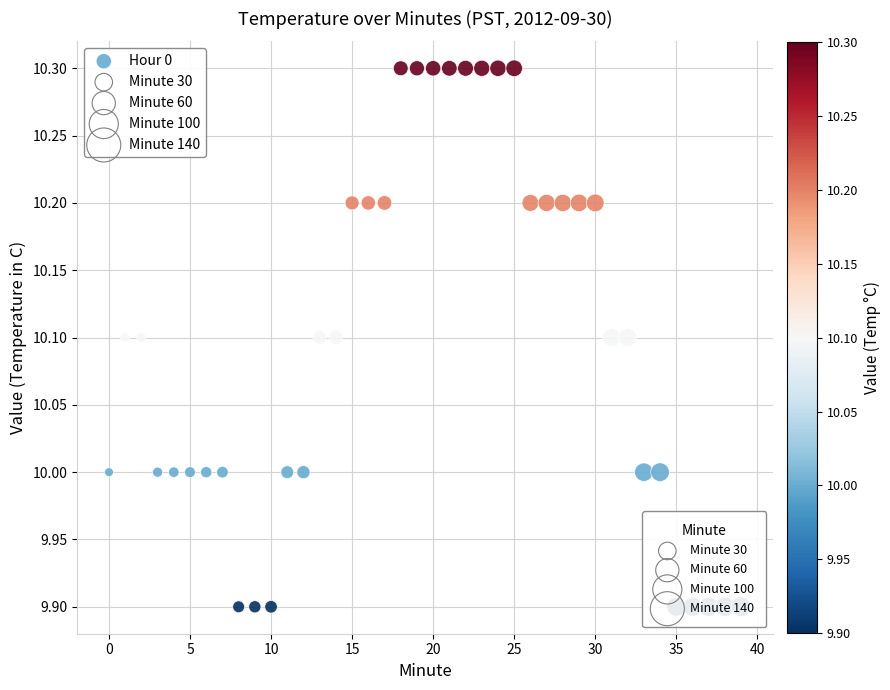

What is the range of Y values (max minus min)?

0.4